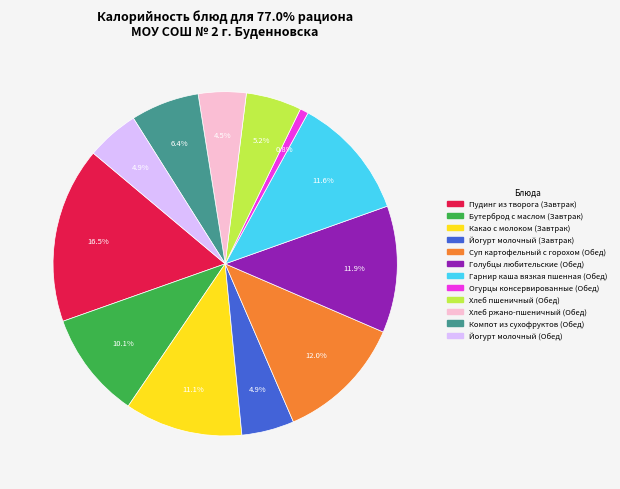

To the nearest percent, what is the combined percentage of Какао с молоком (Завтрак) and Йогурт молочный (Обед)?

16%